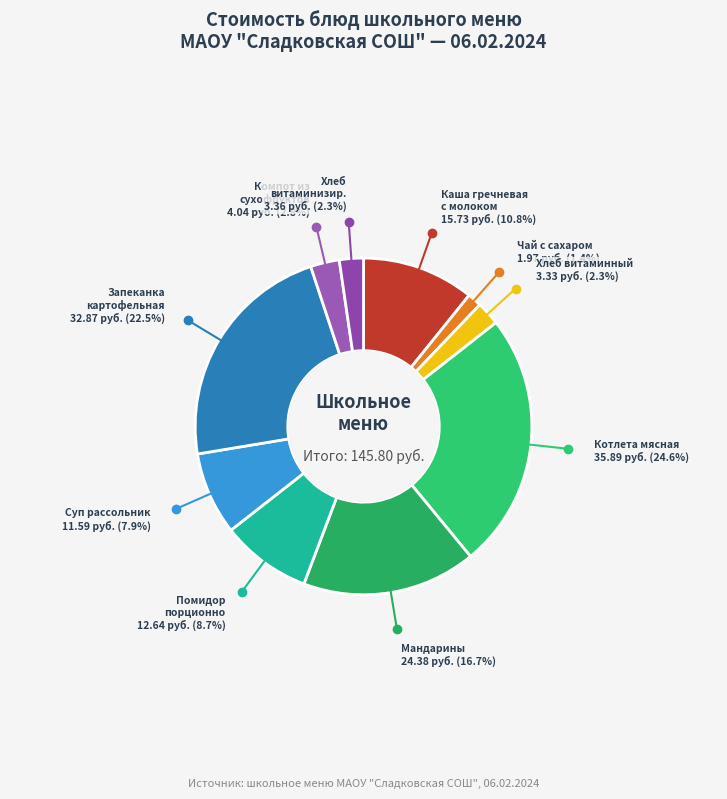

Which category has the smallest portion of the pie?

Чай с сахаром